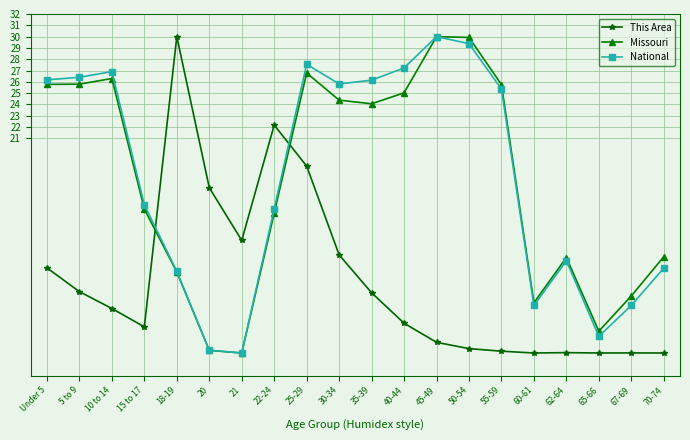

The value of Missouri at 35-39 is 24.1. True or false?

True